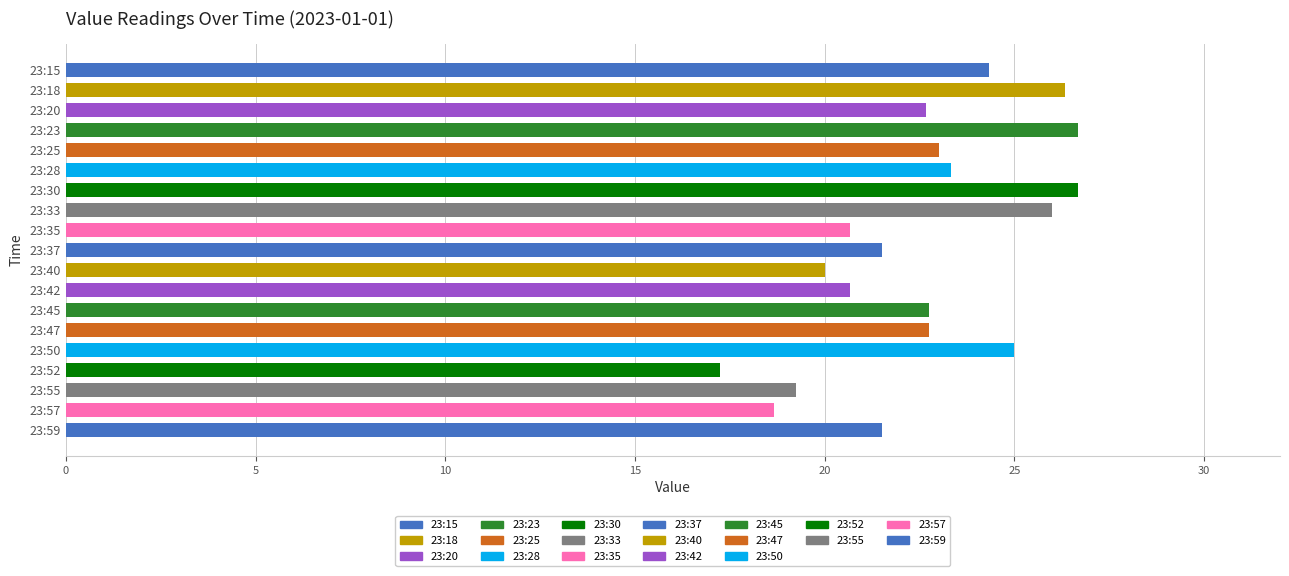

Between 23:42 and 23:18, which is larger?

23:18